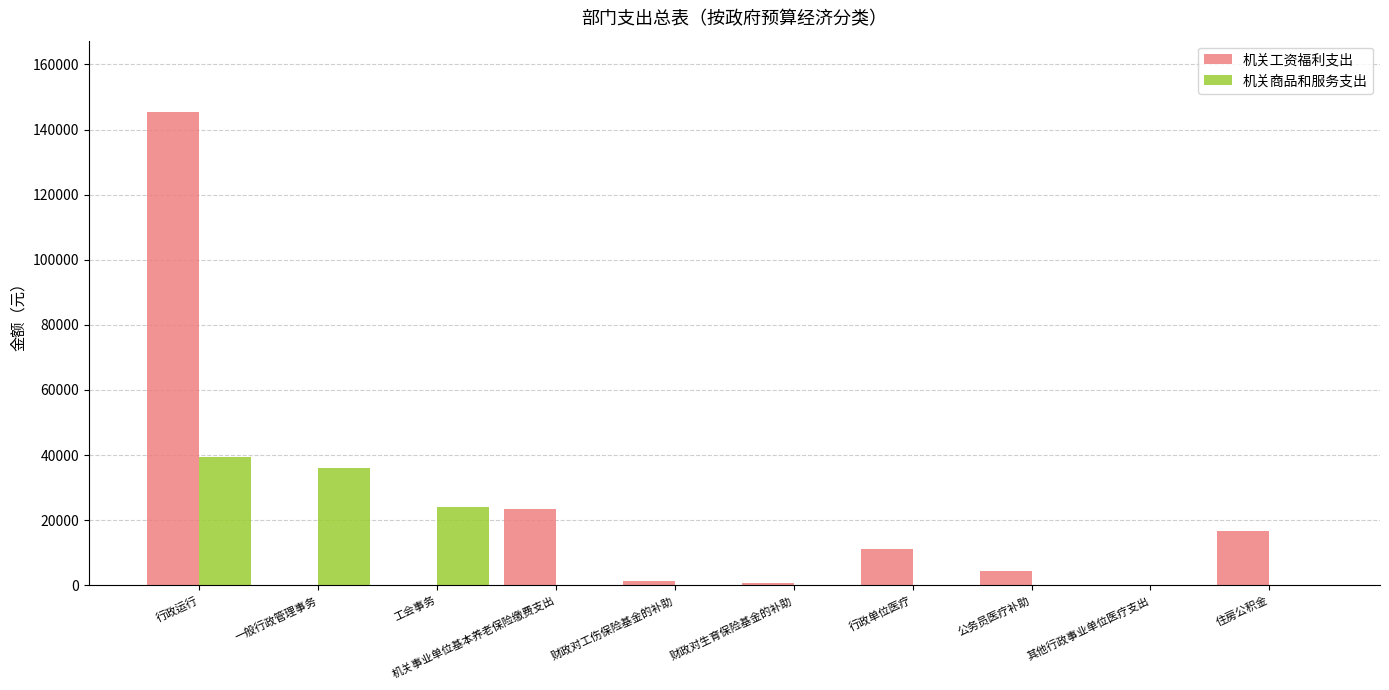

Which series has the largest total across all categories?

机关工资福利支出